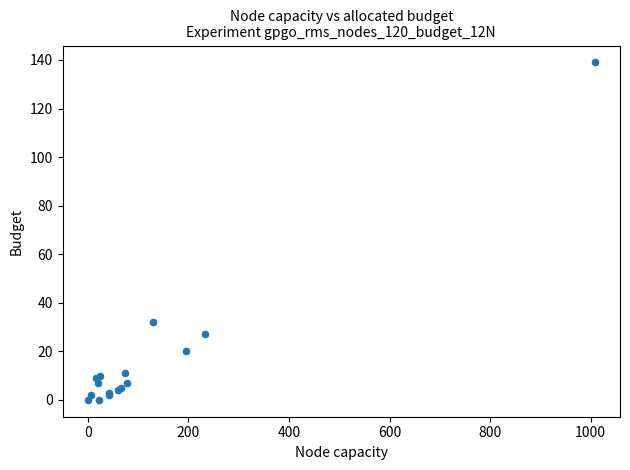

What Y value in the scatter plot is closest to 69?

32